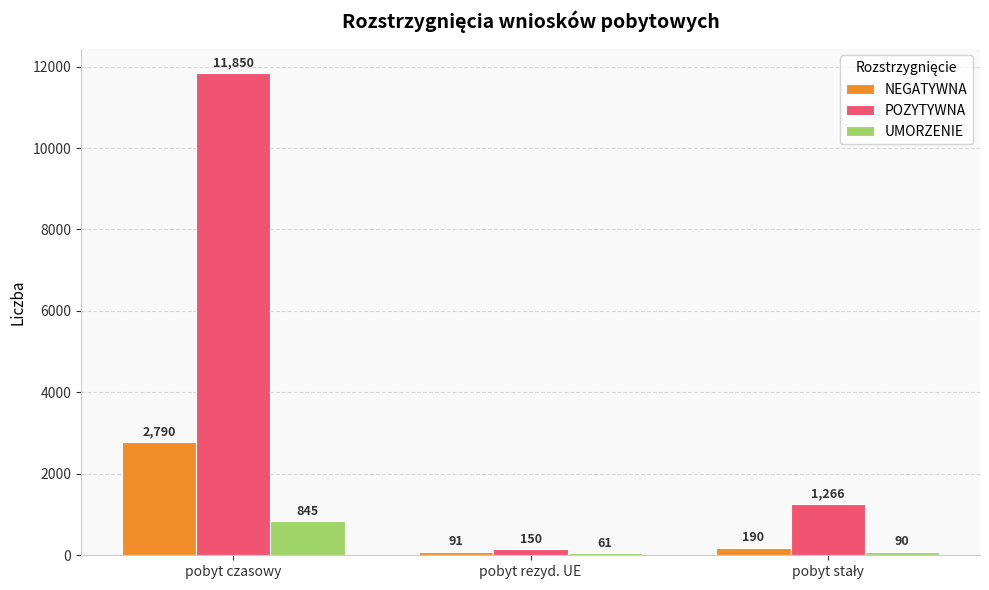

What is the spread (max minus min) of values at pobyt rezyd. UE?

89